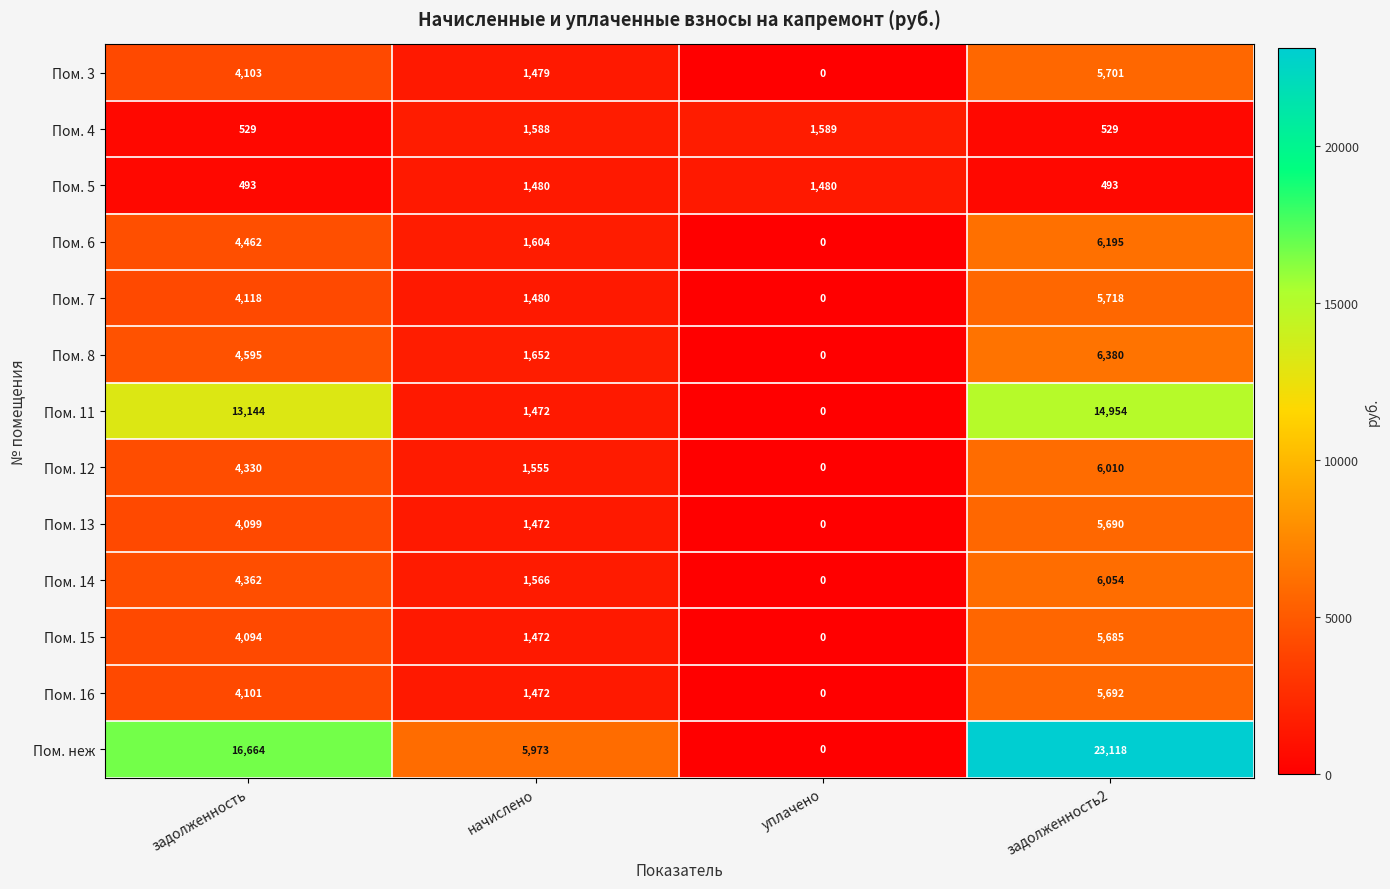

At which category is the sum across all series the highest?

задолженность2